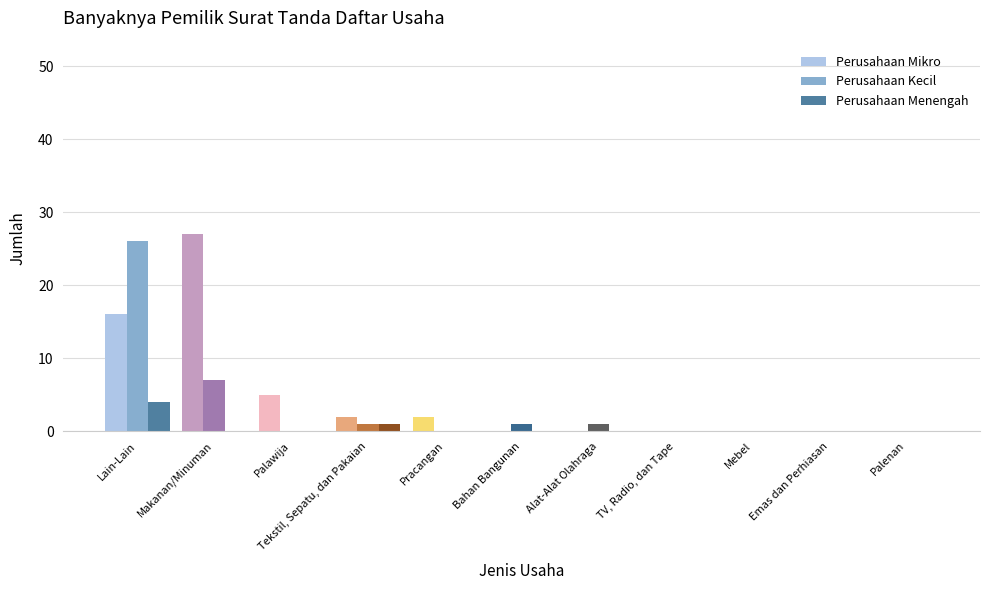

What is the highest value of the Perusahaan Menengah series?

4